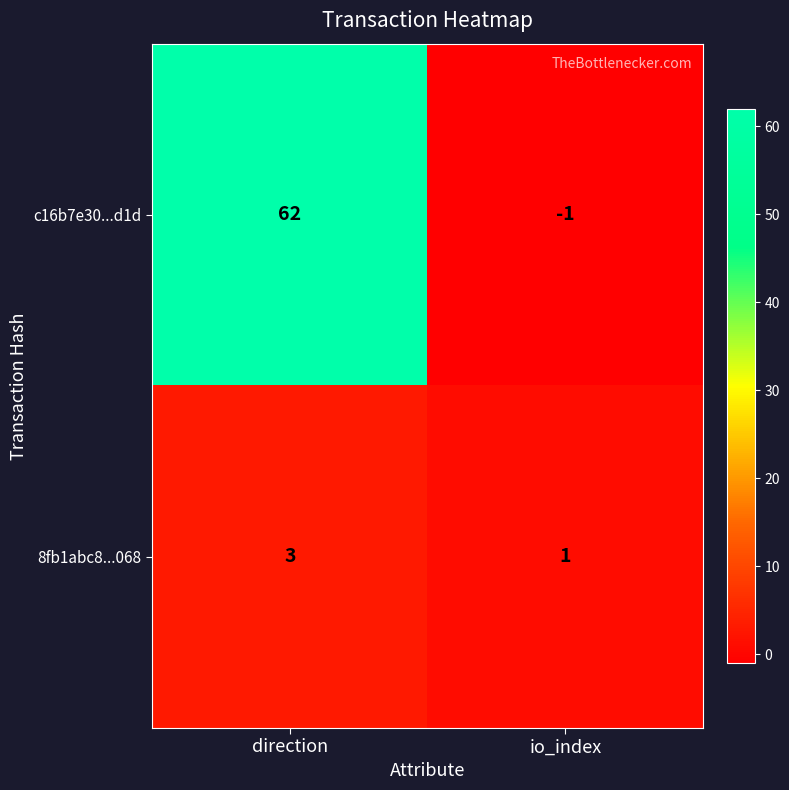

At which label is c16b7e30...d1d closest to 30?

io_index